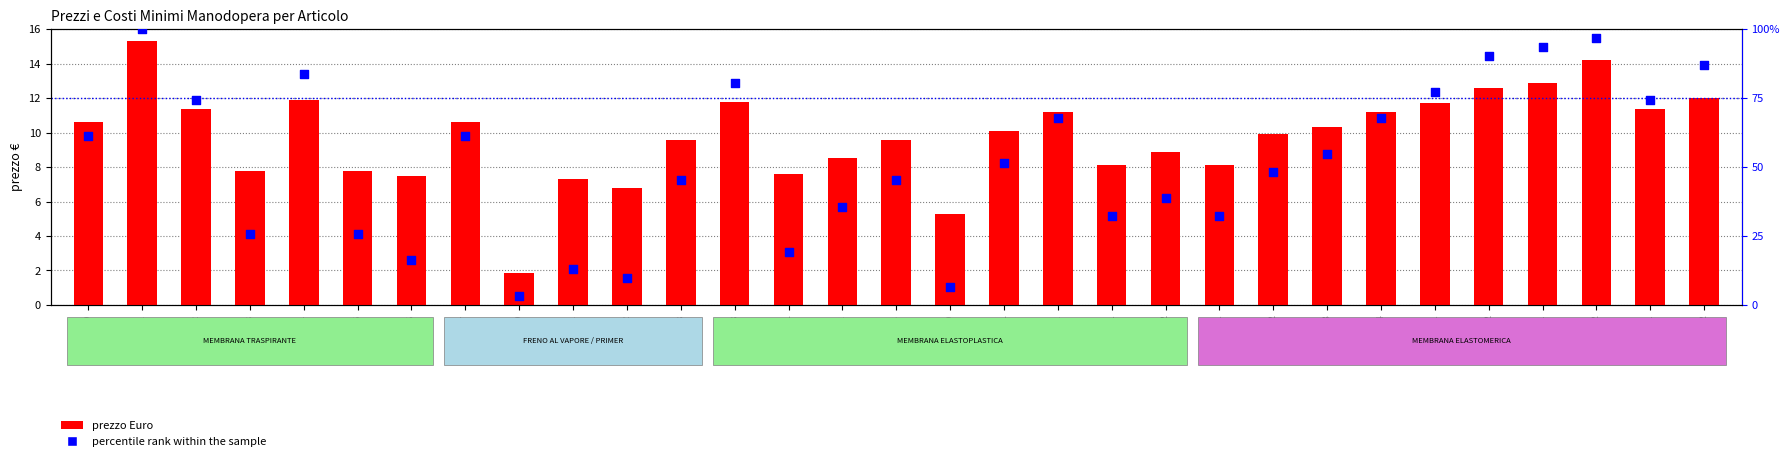

What are all the series names shown in the legend?

prezzo Euro, percentile rank within the sample